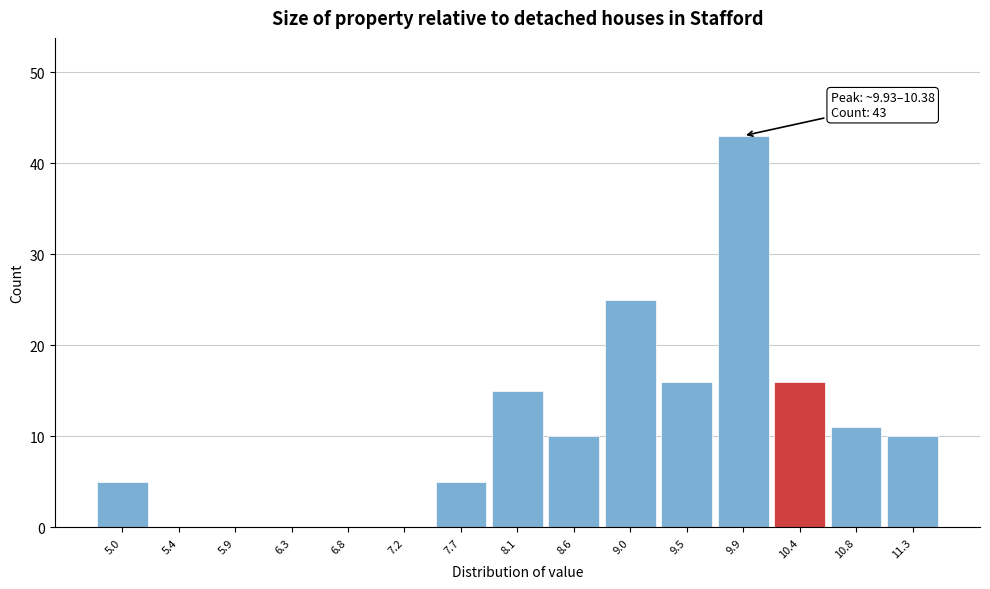

Reading left to right, transcribe all the data shown in this chart.

5.0=5	5.4=0	5.9=0	6.3=0	6.8=0	7.2=0	7.7=5	8.1=15	8.6=10	9.0=25	9.5=16	9.9=43	10.4=16	10.8=11	11.3=10